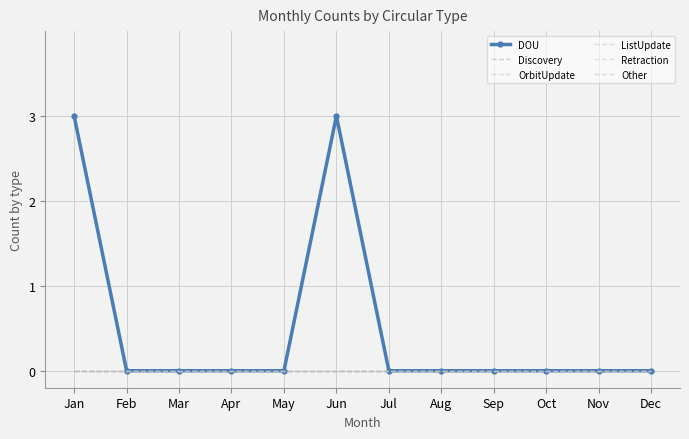

Reading left to right, list all the values displayed in this chart.

DOU: 3	0	0	0	0	3	0	0	0	0	0	0
Discovery: 0	0	0	0	0	0	0	0	0	0	0	0
OrbitUpdate: 0	0	0	0	0	0	0	0	0	0	0	0
ListUpdate: 0	0	0	0	0	0	0	0	0	0	0	0
Retraction: 0	0	0	0	0	0	0	0	0	0	0	0
Other: 0	0	0	0	0	0	0	0	0	0	0	0